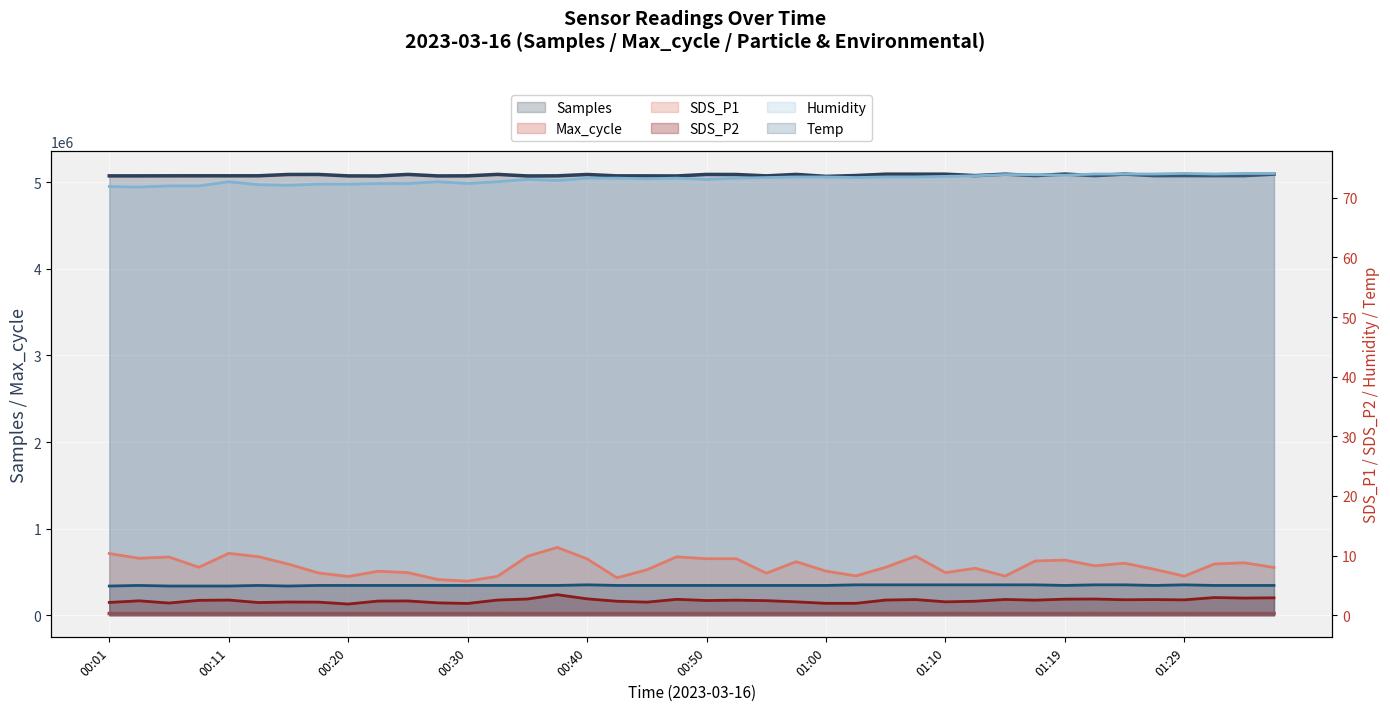

Does the chart display data point markers on the line(s)?

No